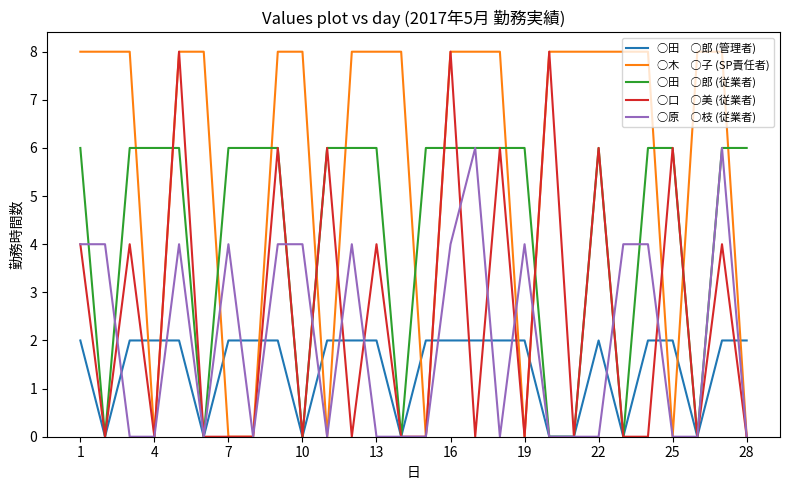

What is the maximum value shown in the chart?

8